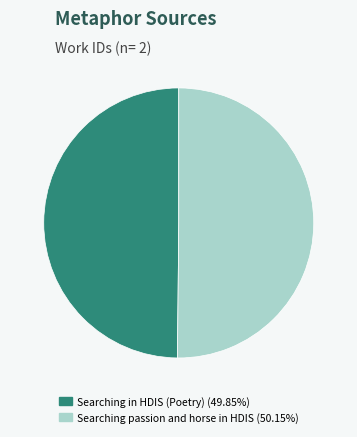

Combined, do Searching passion and horse in HDIS (50.15%) and Searching in HDIS (Poetry) (49.85%) account for over 50%?

Yes